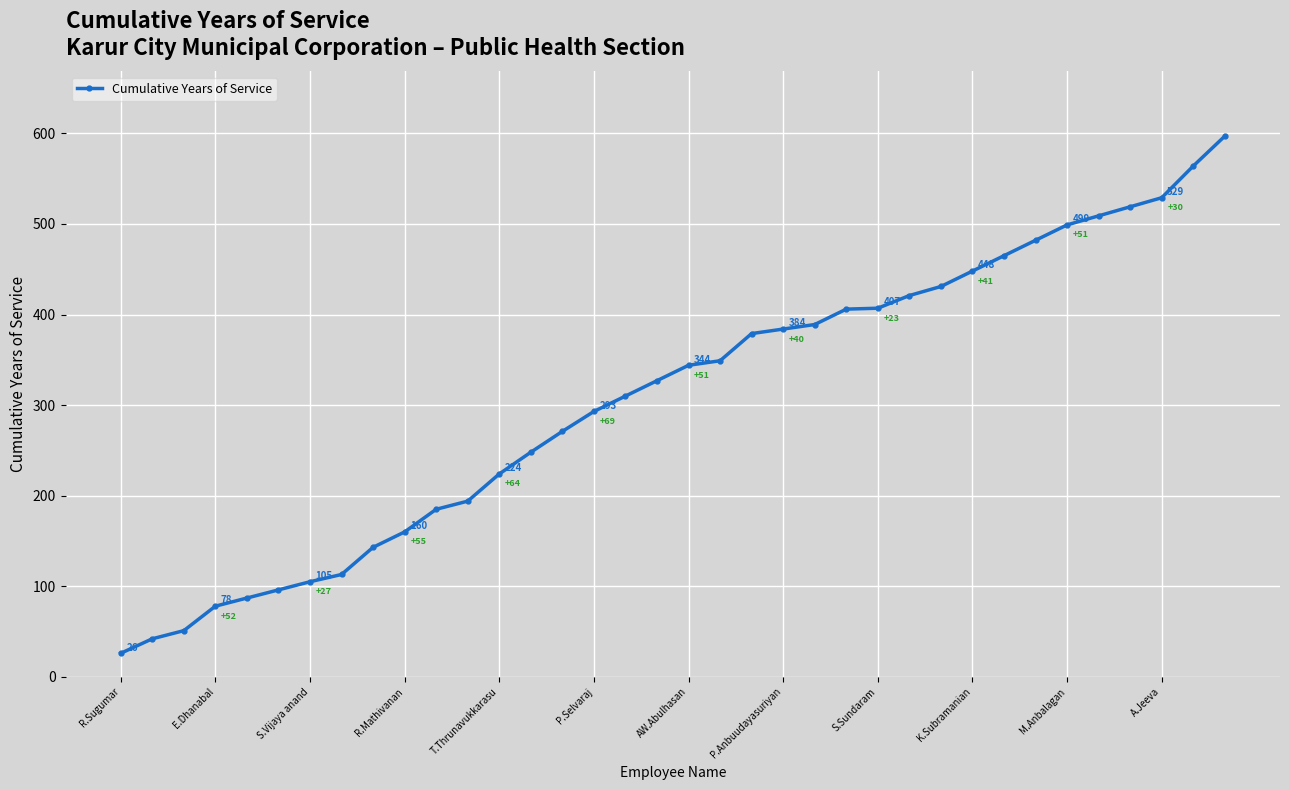

Reading left to right, extract all data points from this chart.

26	42	51	78	87	96	105	113	143	160	185	194	224	248	271	293	310	327	344	349	379	384	389	406	407	421	431	448	465	482	499	509	519	529	564	597